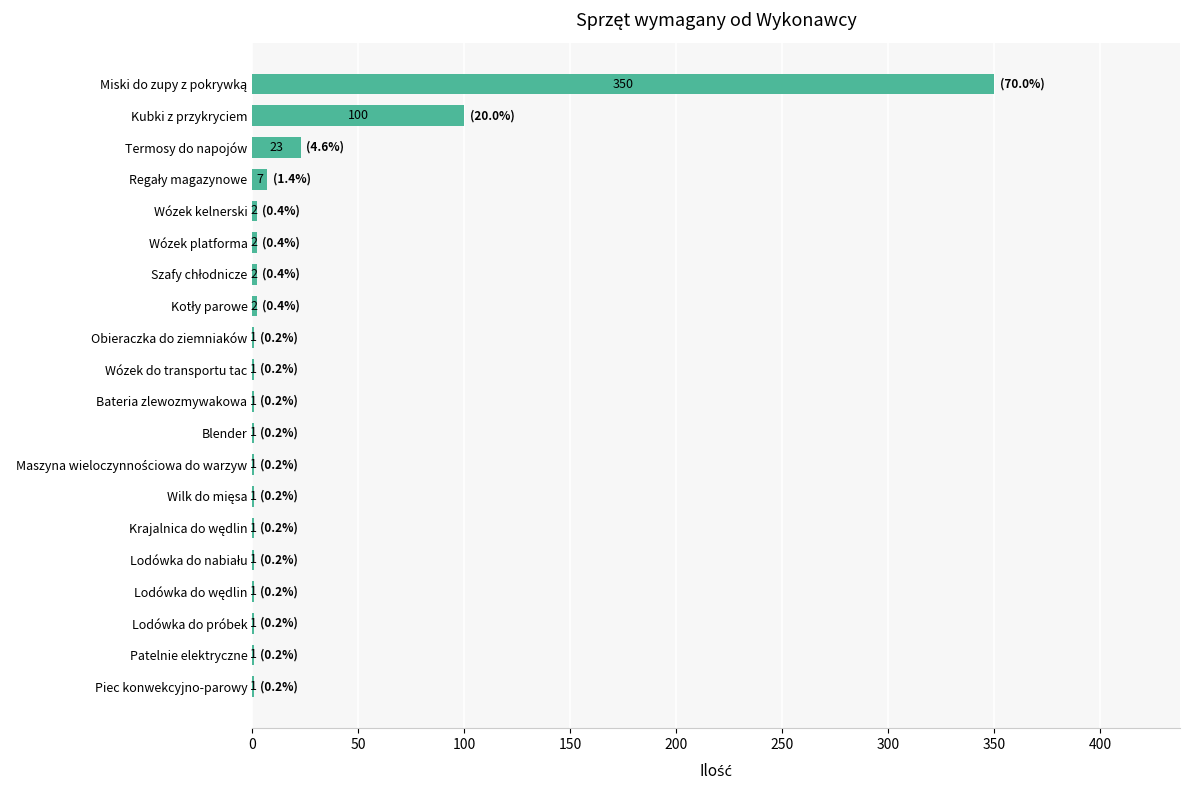

Between Obieraczka do ziemniaków and Wózek platforma, which is larger?

Wózek platforma